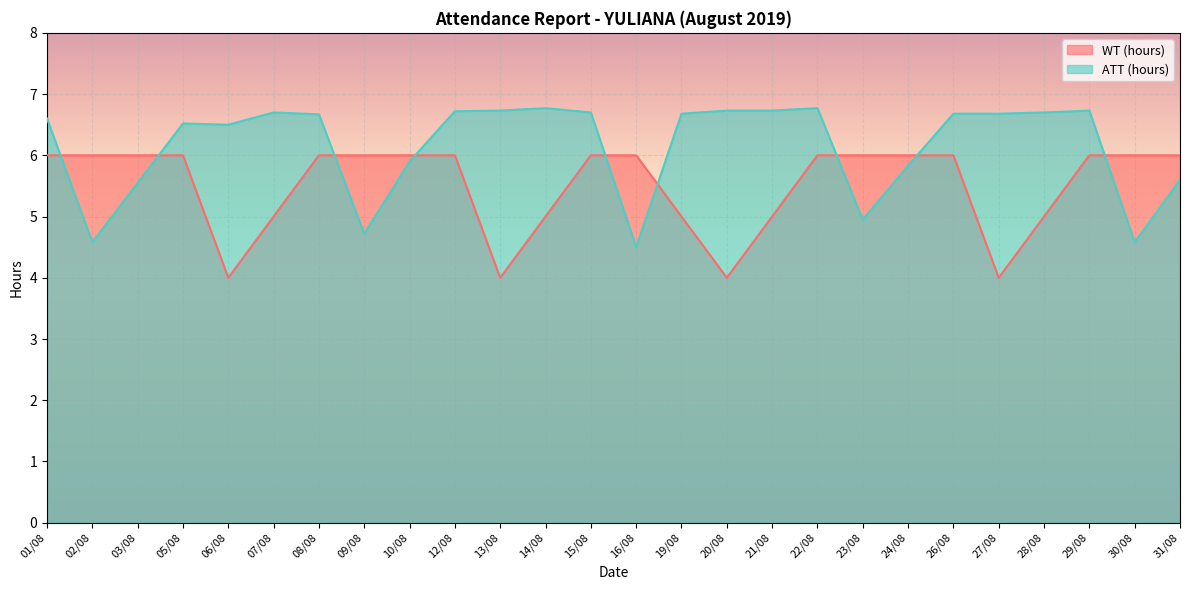

Read the WT (hours) value at 14/08.

5.0